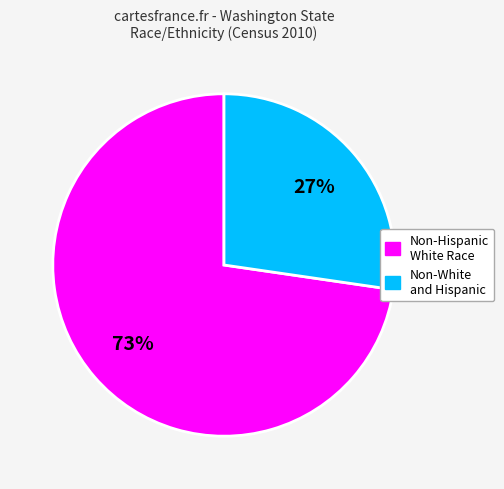

Is there a majority slice in this chart?

Yes